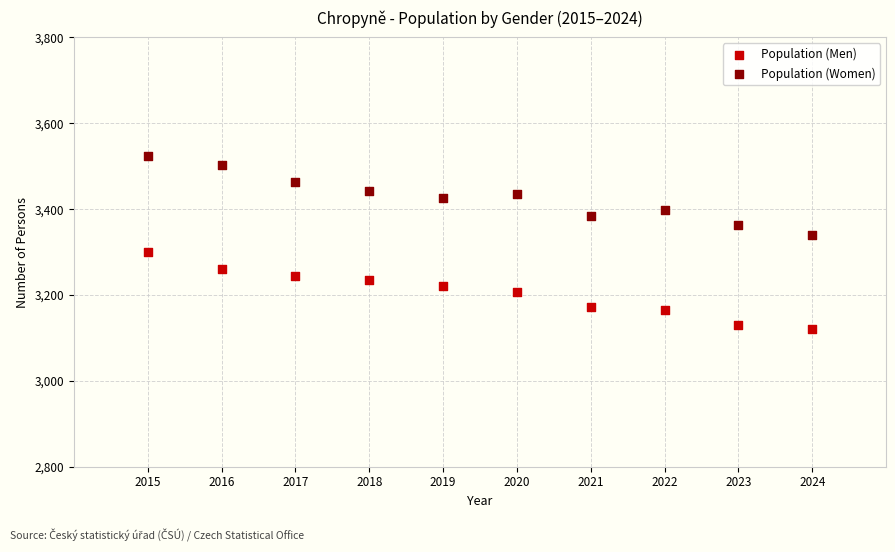

Across all data points, what is the range of Y values (max minus min)?

405